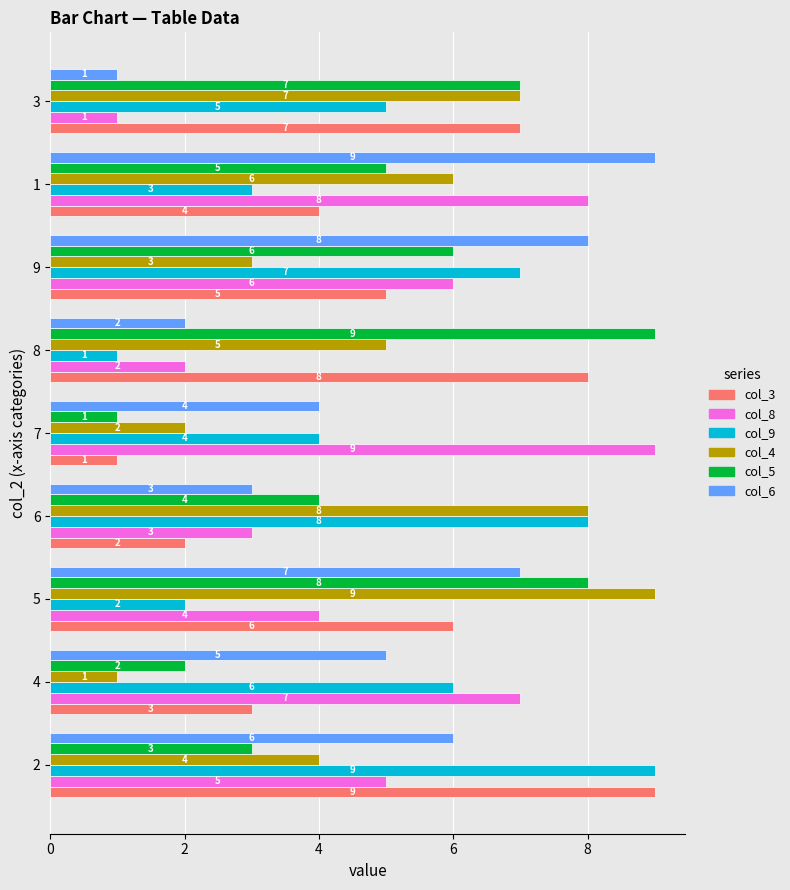

Is it true that col_3 equals 6 at 1?

False